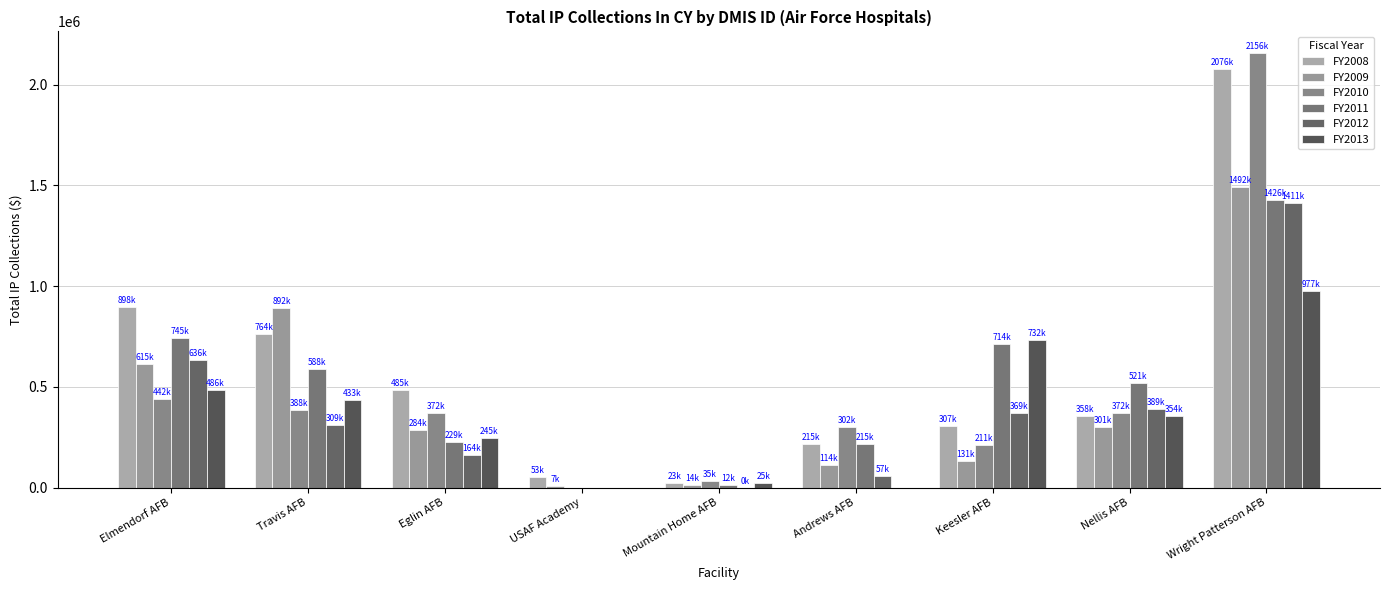

How many series are shown in this chart?

6